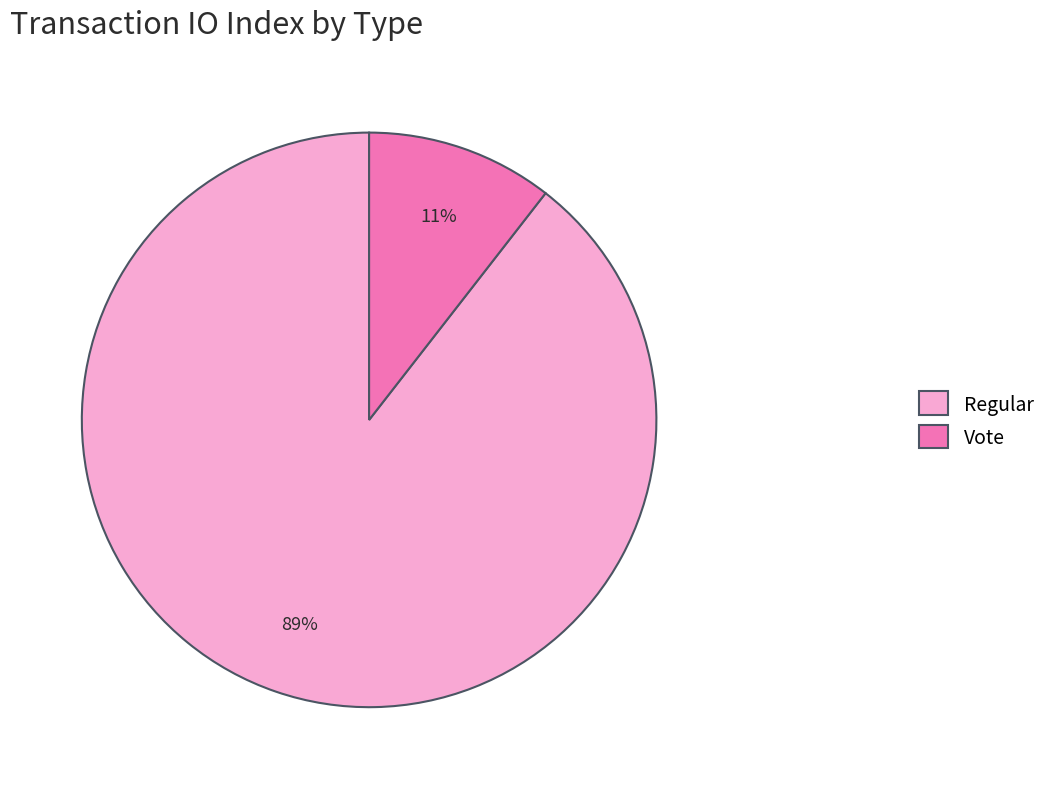

Count the number of slices in the pie.

2